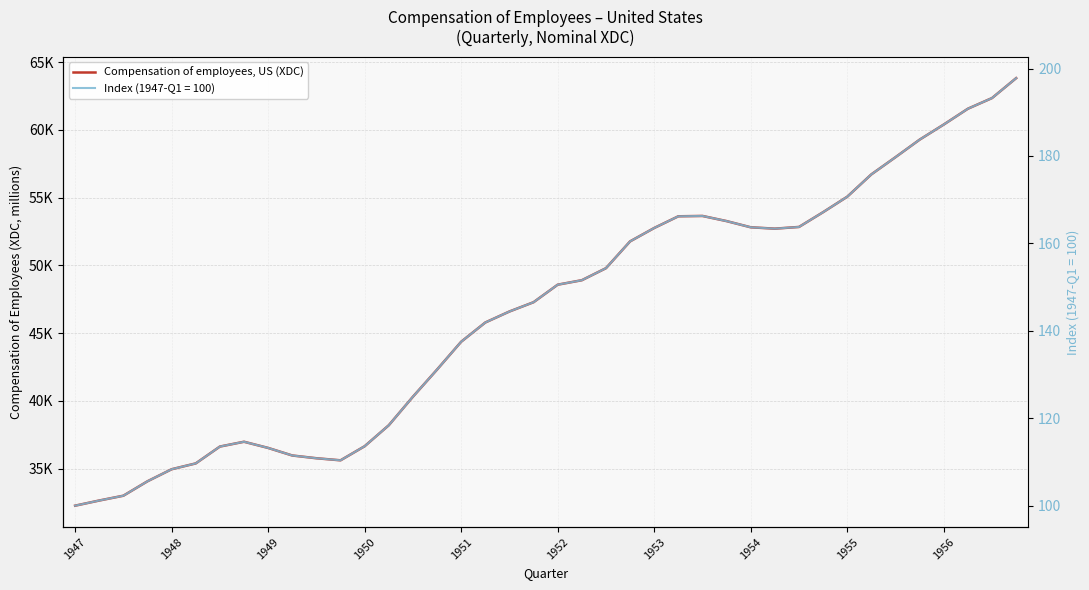

What is the difference between the values at 15 and 11?

6696